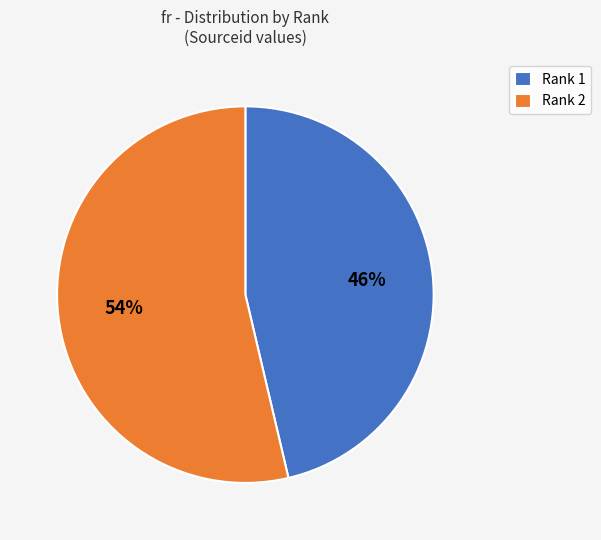

To the nearest percent, what is the average slice percentage?

50%